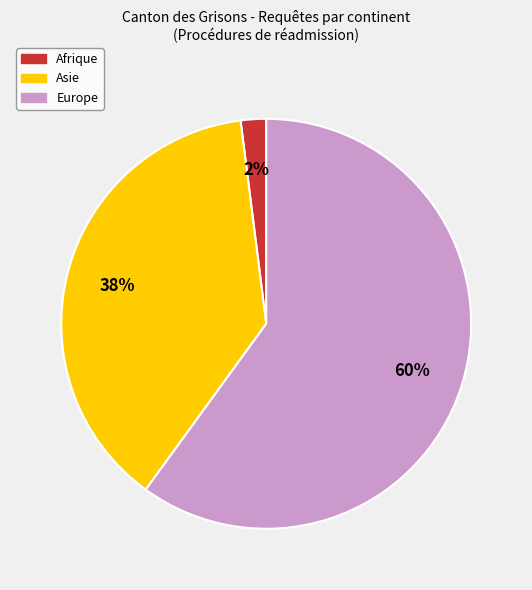

Does any single category account for the majority?

Yes